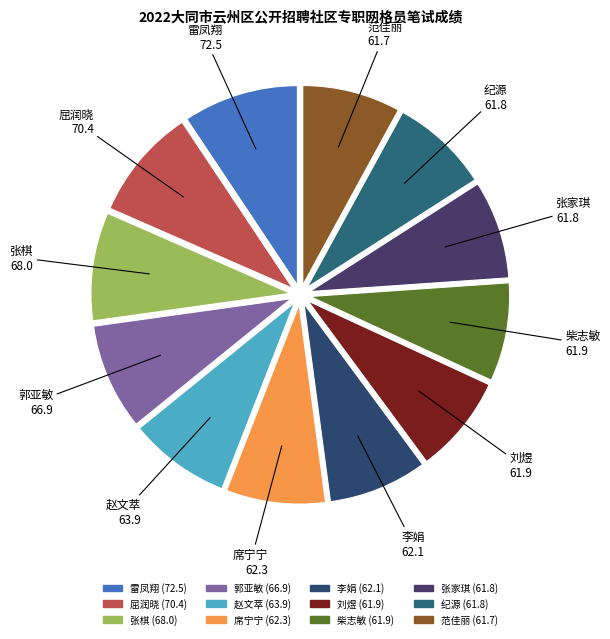

What is the ratio of the value at 柴志敏 to the value at 雷凤翔?

0.9